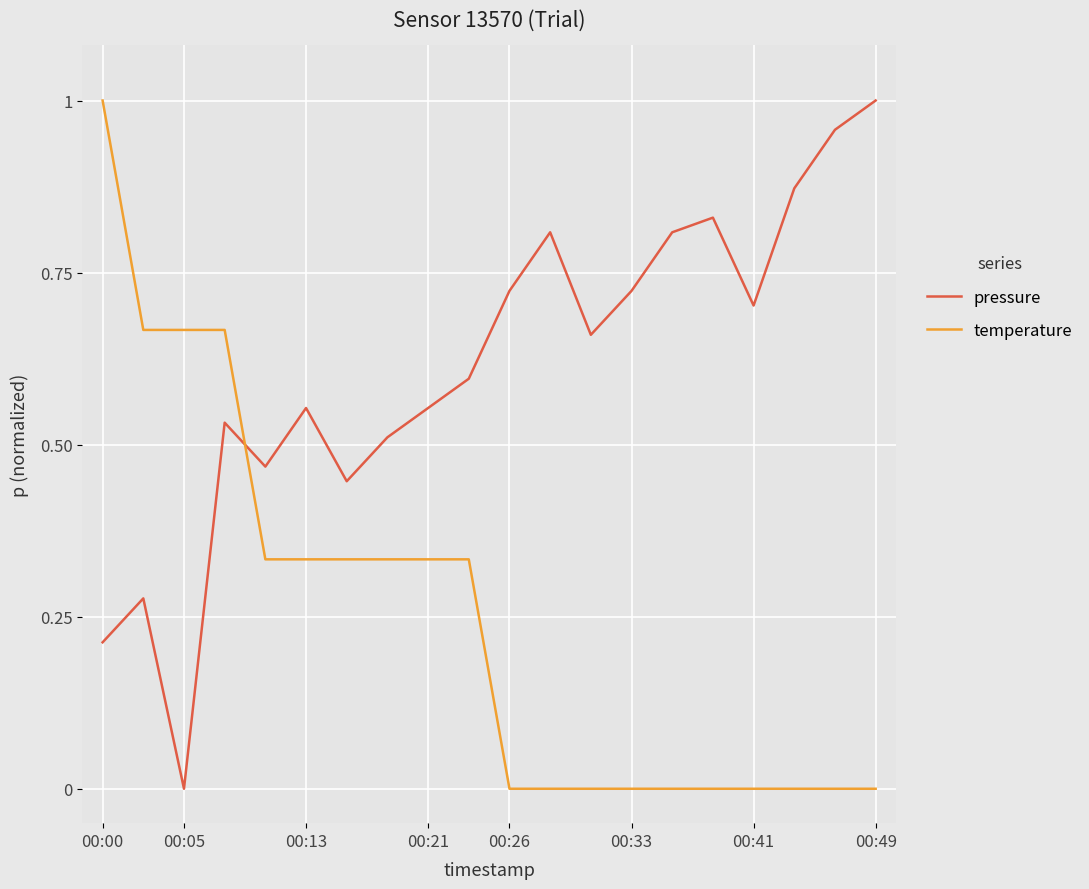

Which series has the largest total across all categories?

pressure